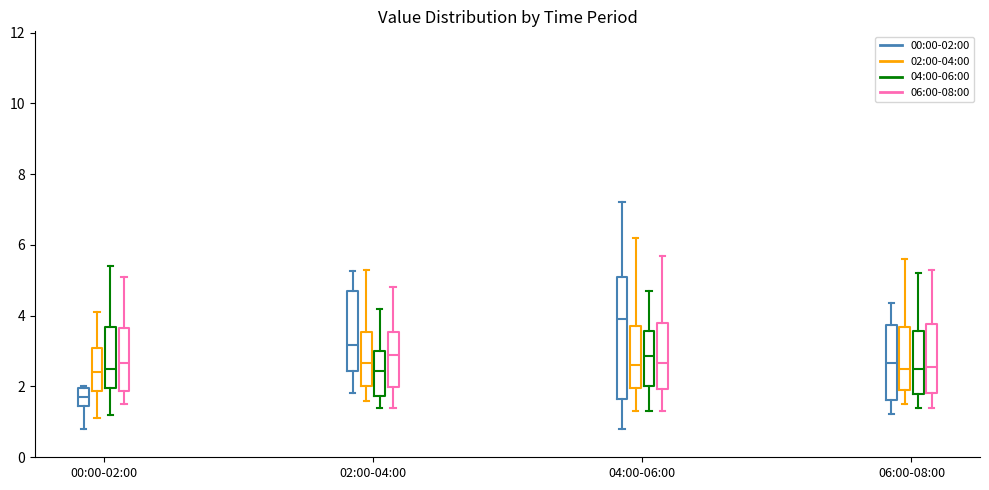

Where does the median line of the box for 02:00-04:00 (00:00-02:00) sit on the y-axis? The values are not printed on the chart, so give them approximately, as read against the axis.

3.2